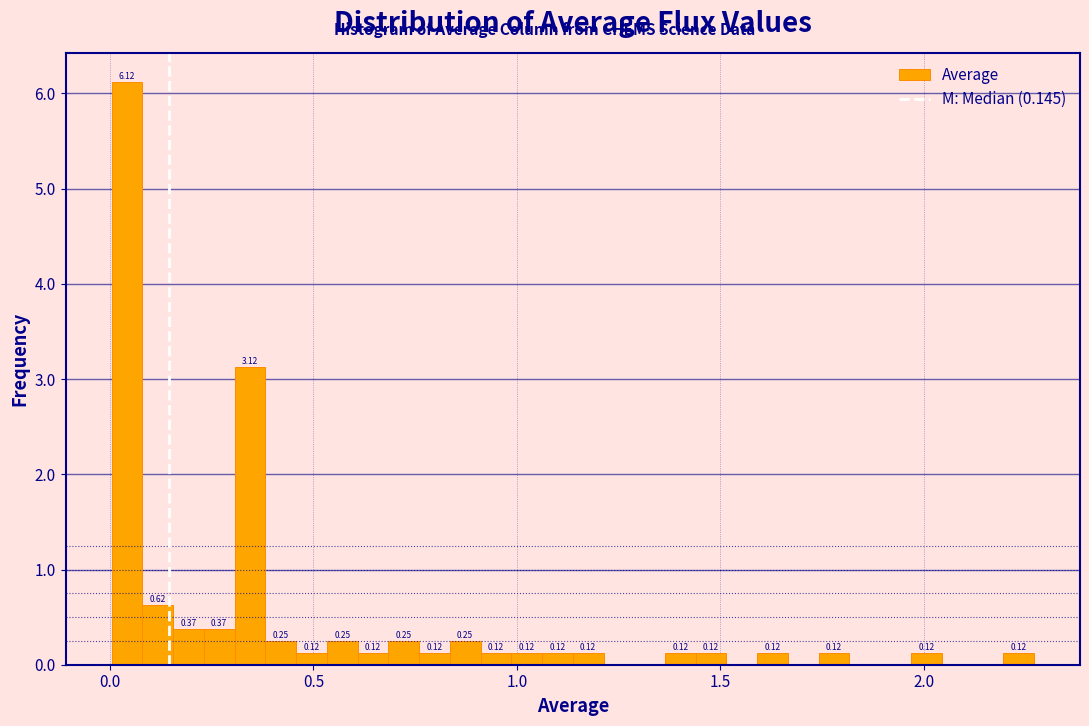

Read against the x-axis, roughly where is the centre of the tallest bar?

0.05